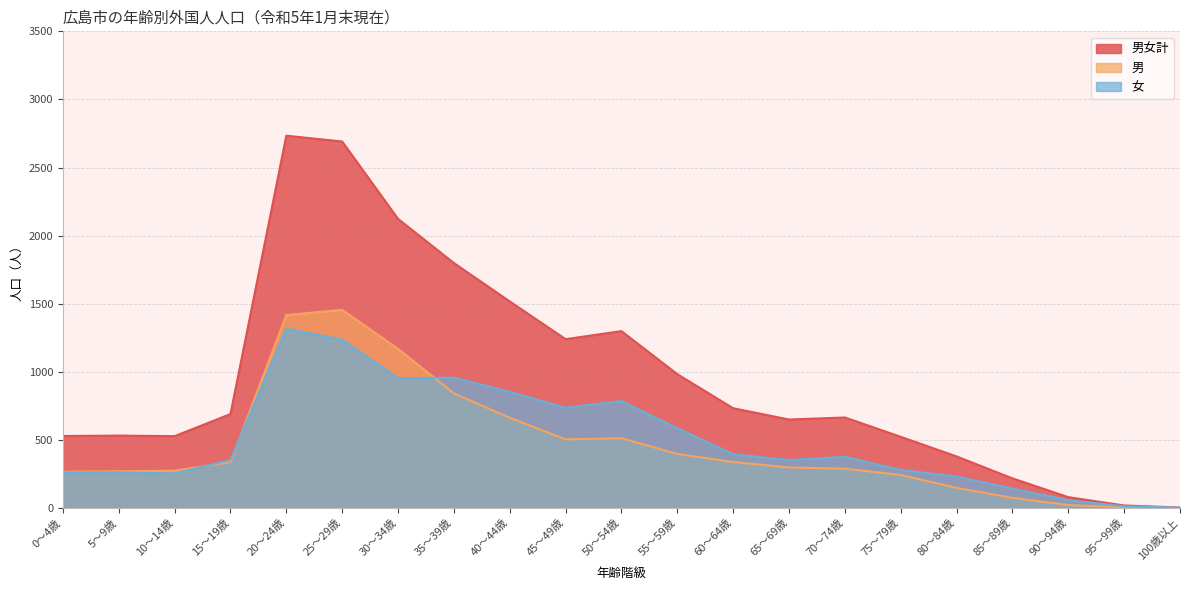

Which series has the largest total across all categories?

男女計